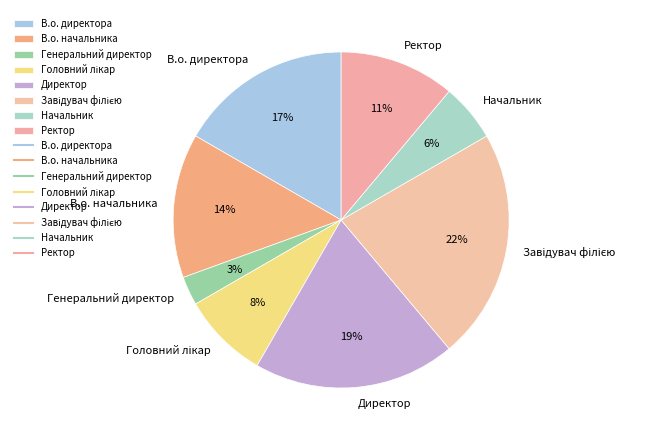

How many slices are in this pie chart?

8